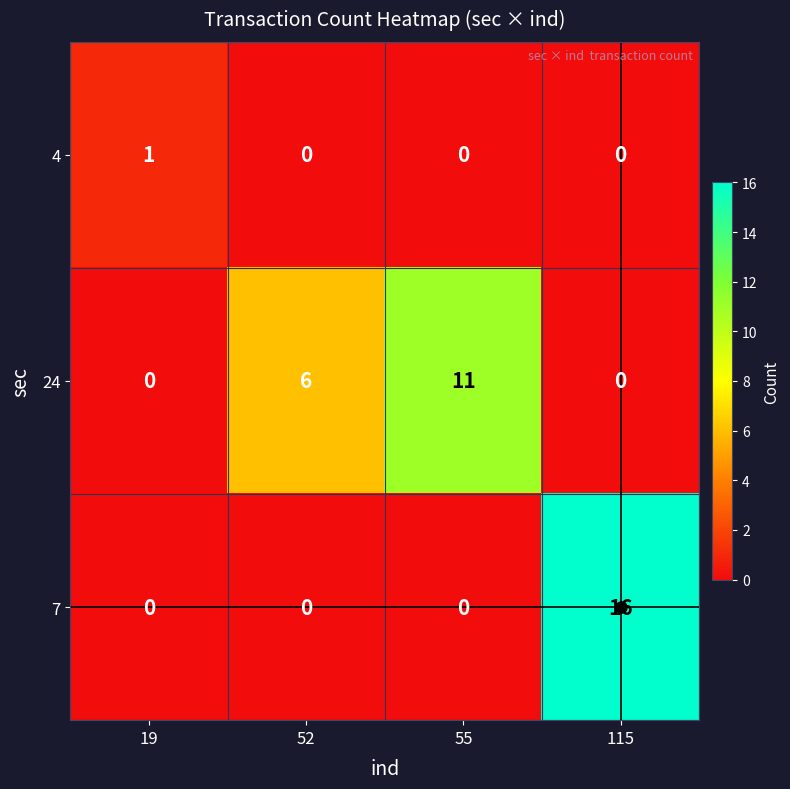

Which series has the largest total across all categories?

24